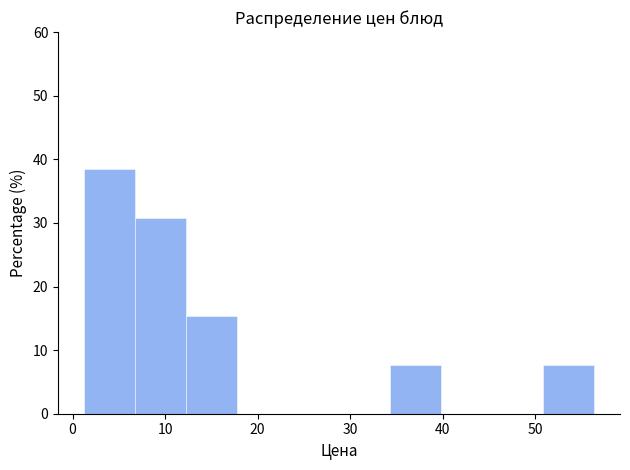

Reading left to right, list every bar in this chart as the range it spans on the x-axis followed by its height. Neither the bar edges nor the heights are printed on the chart, so give them approximately, as read against the axes.

1 to 7: 38
7 to 12: 31
12 to 18: 15
18 to 23: 0
23 to 29: 0
29 to 34: 0
34 to 40: 8
40 to 45: 0
45 to 51: 0
51 to 56: 8